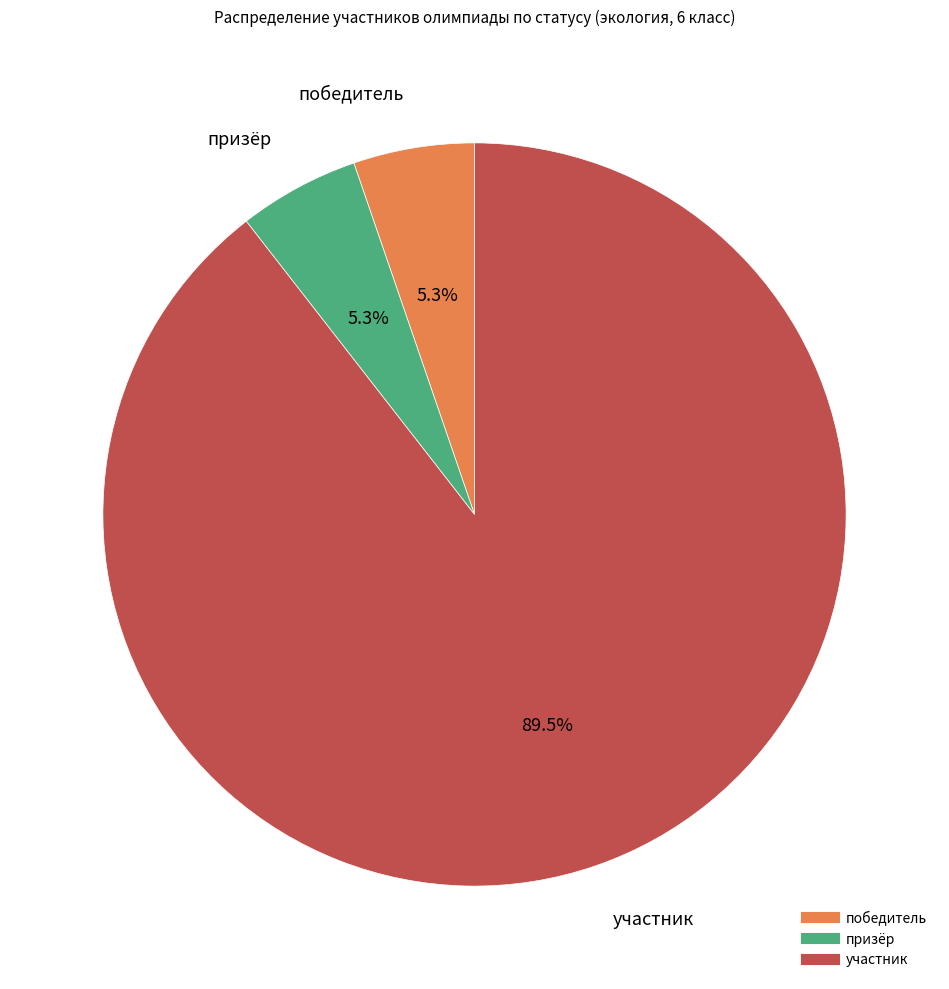

Between победитель and участник, which is larger?

участник